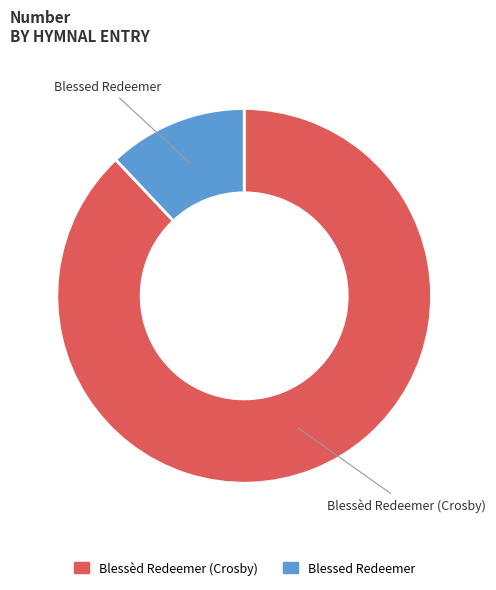

Combined, do Blessèd Redeemer (Crosby) and Blessed Redeemer account for over 50%?

Yes